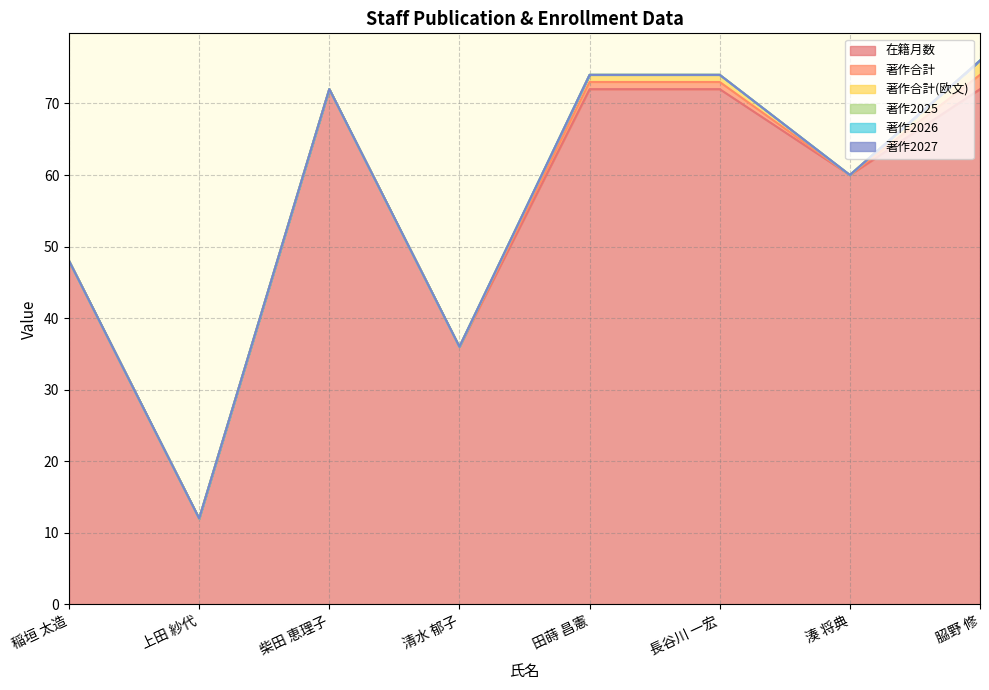

Reading right to left, list all the values displayed in this chart.

在籍月数: 72	60	72	72	36	72	12	48
著作合計: 2	0	1	1	0	0	0	0
著作合計(欧文): 2	0	1	1	0	0	0	0
著作2025: 0	0	0	0	0	0	0	0
著作2026: 0	0	0	0	0	0	0	0
著作2027: 0	0	0	0	0	0	0	0